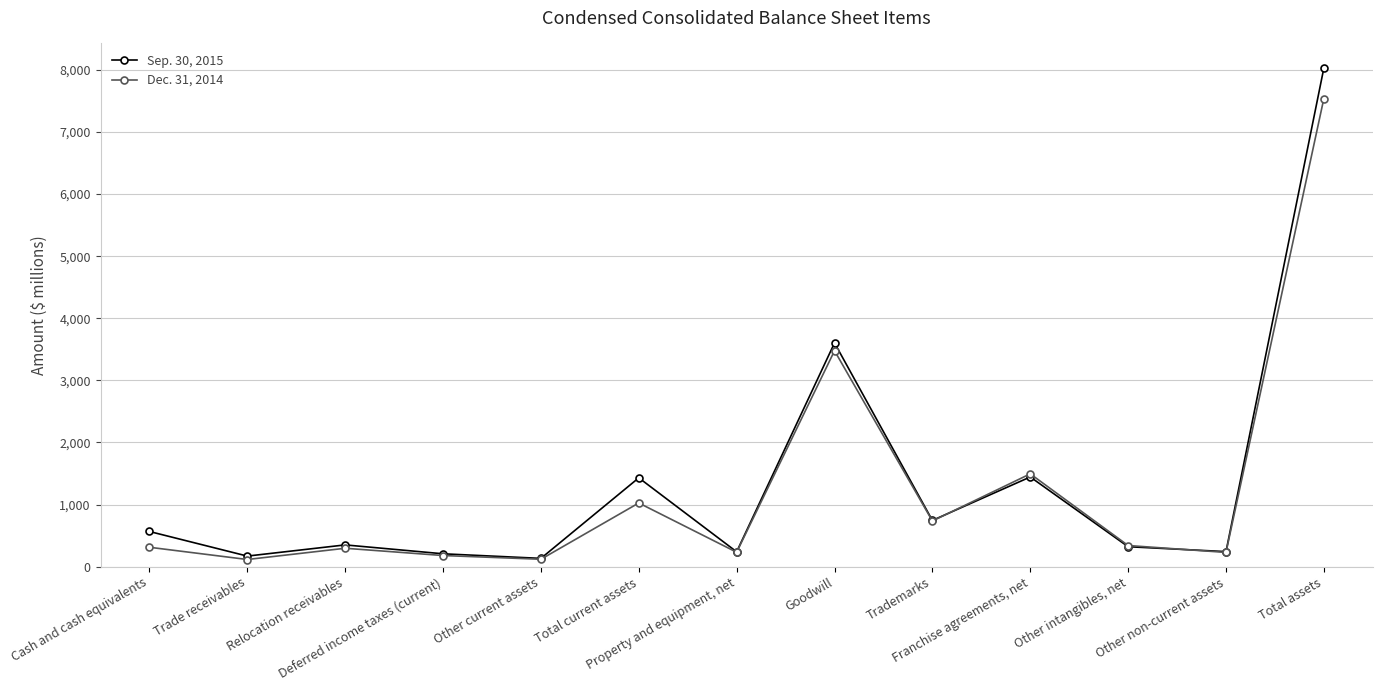

Which series changed the most between Property and equipment, net and Trademarks?

Sep. 30, 2015